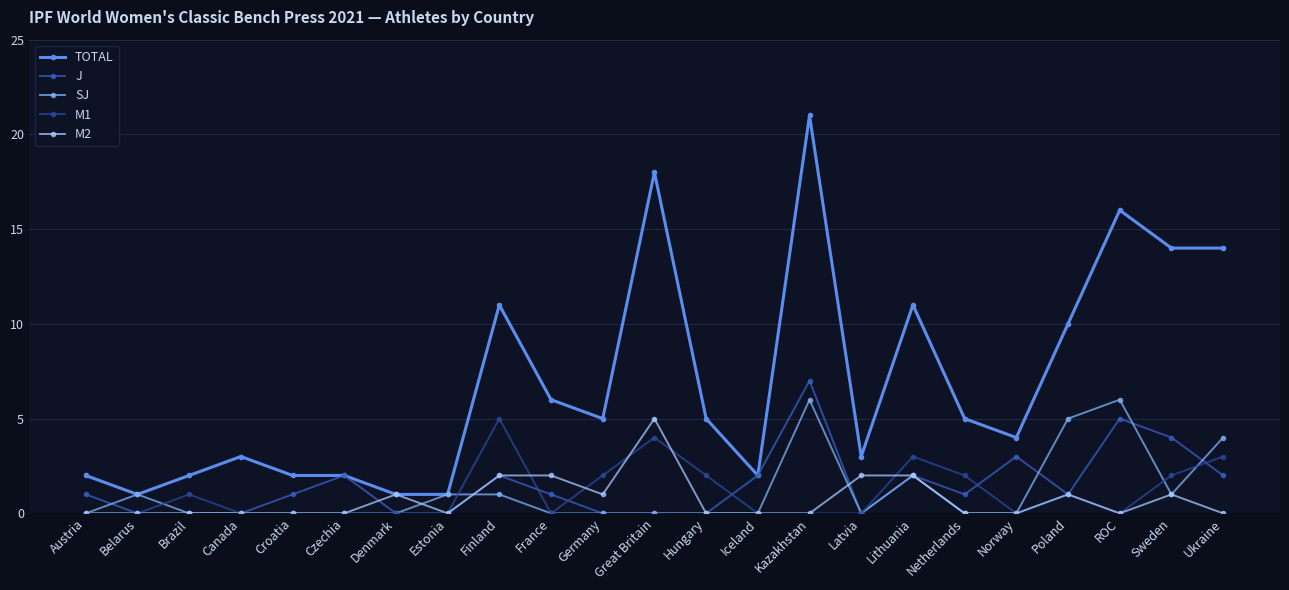

Reading right to left, list all the values displayed in this chart.

TOTAL: 14	14	16	10	4	5	11	3	21	2	5	18	5	6	11	1	1	2	2	3	2	1	2
J: 2	4	5	1	3	1	2	0	7	2	0	0	0	1	2	0	0	2	1	0	0	0	1
SJ: 4	1	6	5	0	0	2	0	6	0	0	0	0	0	1	1	0	0	0	0	0	1	0
M1: 3	2	0	1	0	2	3	0	0	0	2	4	2	0	5	0	0	0	0	0	1	0	0
M2: 0	1	0	1	0	0	2	2	0	0	0	5	1	2	2	0	1	0	0	0	0	0	0